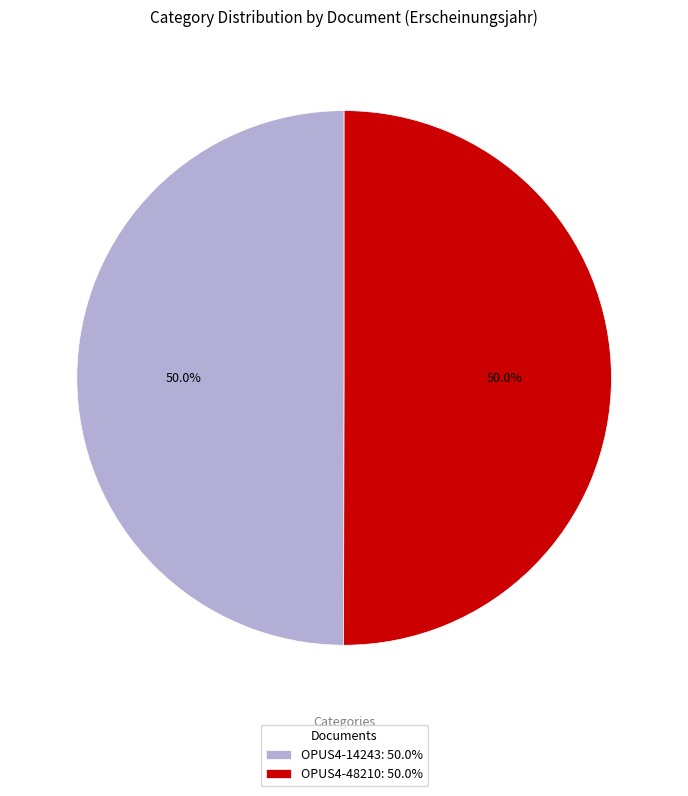

Approximately how many times larger is the value at OPUS4-48210 compared to OPUS4-14243?

1.0